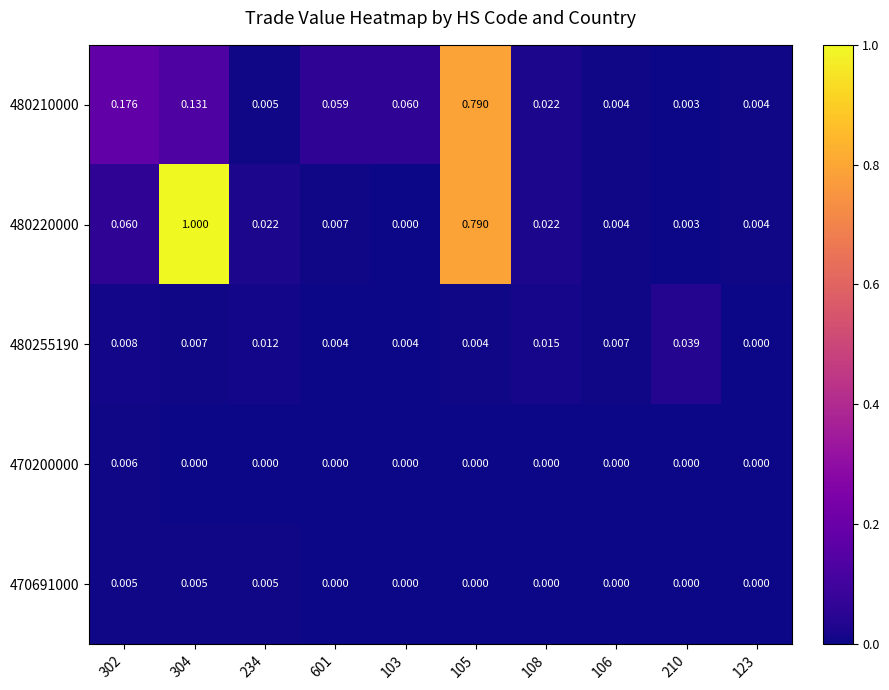

Is the value of 480255190 at 302 greater than the value of 470691000 at 108?

Yes